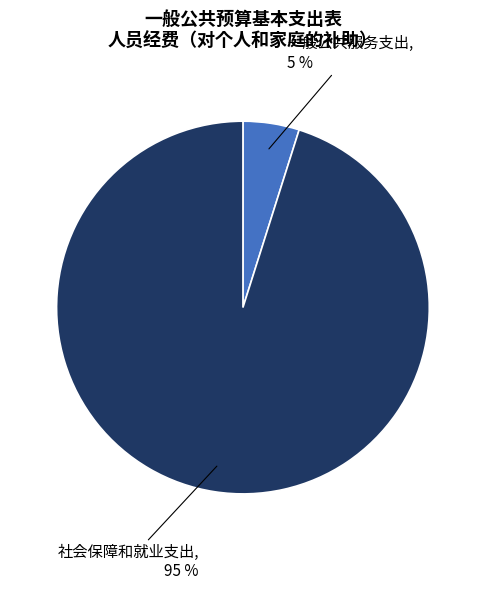

Is there any slice that represents more than half of the pie?

Yes